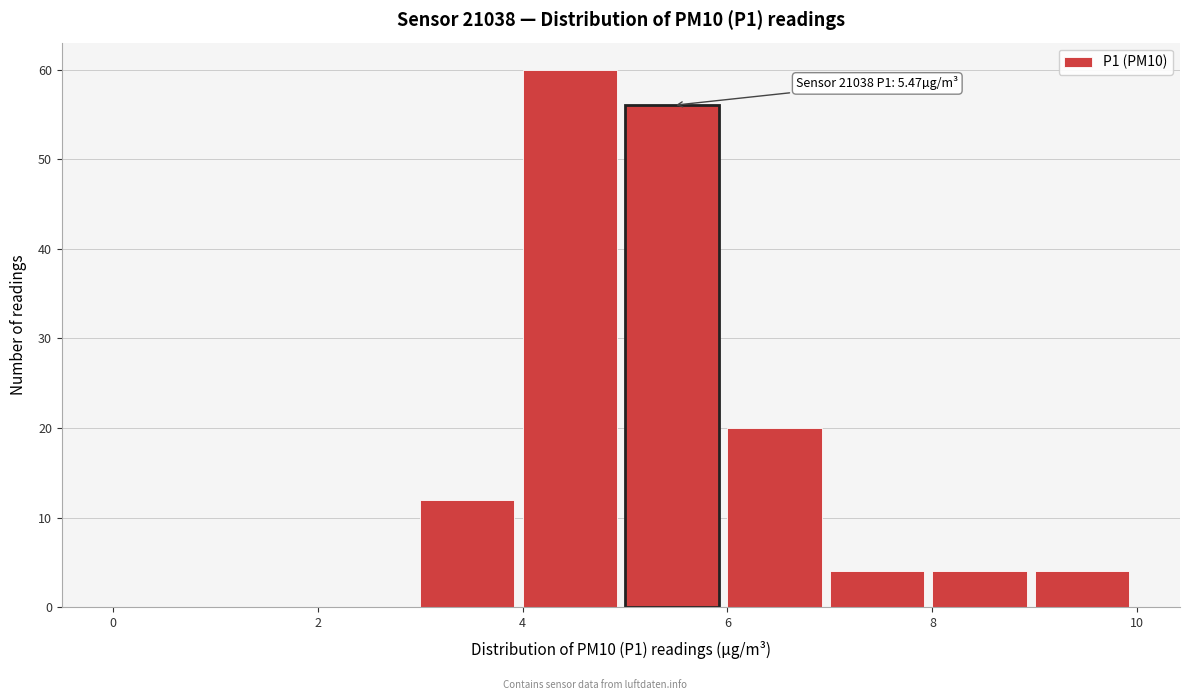

Over which range of the x-axis is the bar tallest?

4 to 5